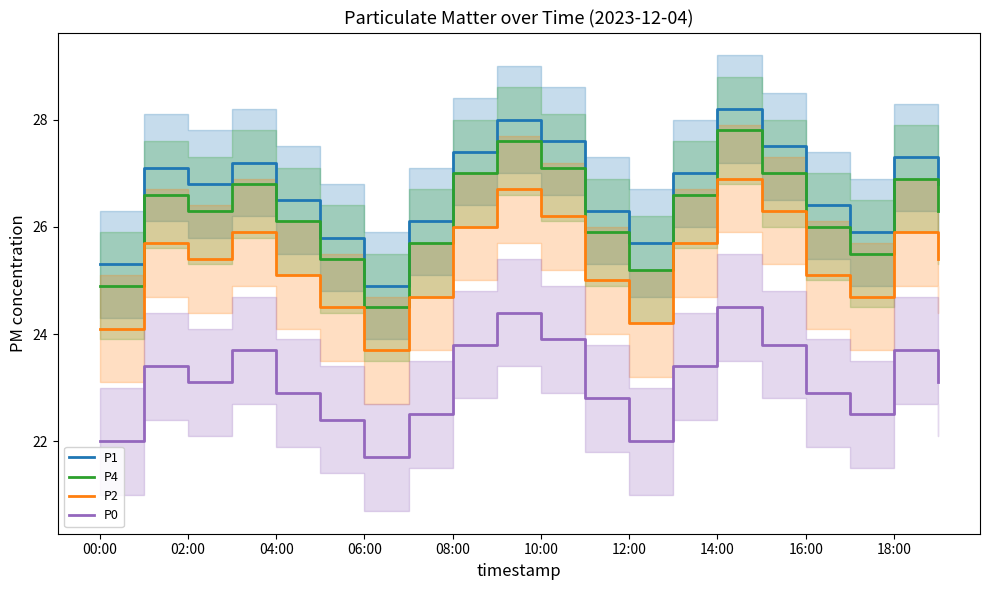

What is the approximate value of P2 at 00:00?

24.1